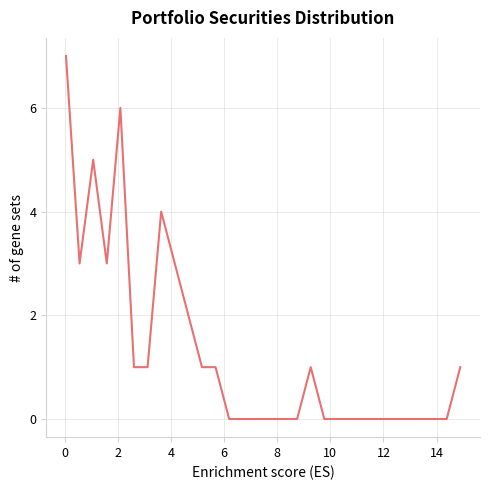

How many lines are shown in the chart?

1